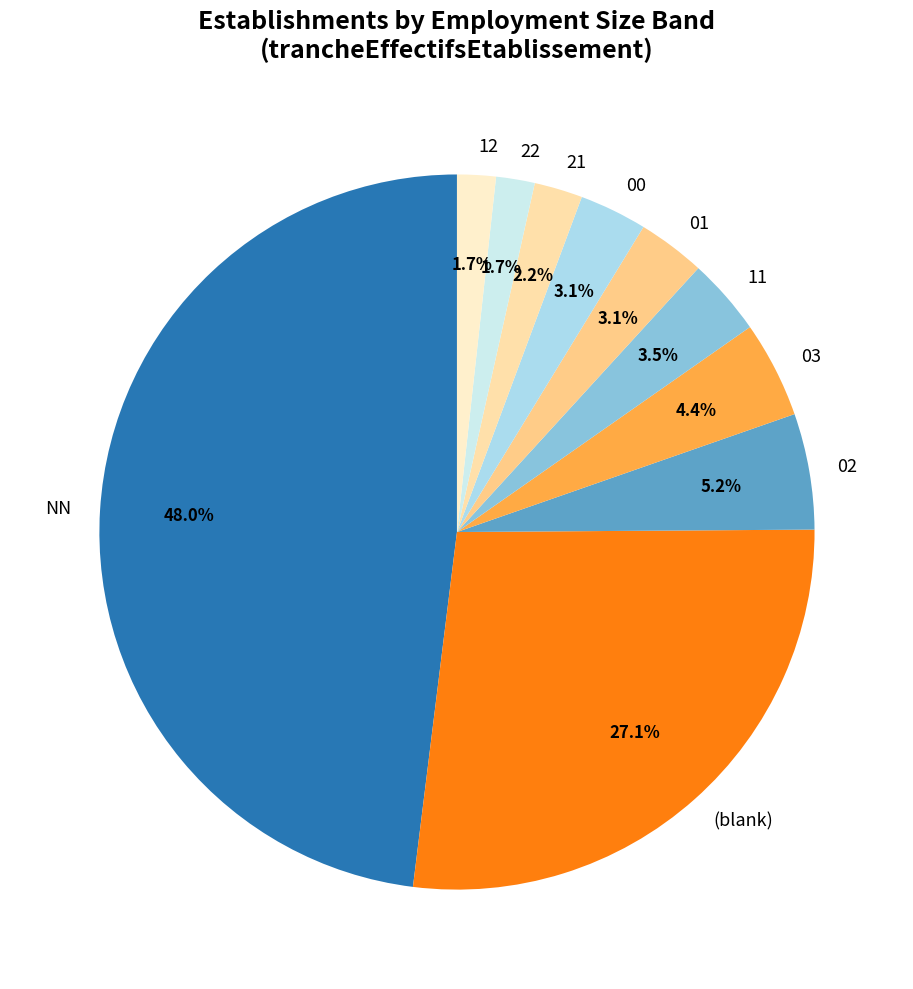

To the nearest percent, what is the combined percentage of 01 and 11?

7%